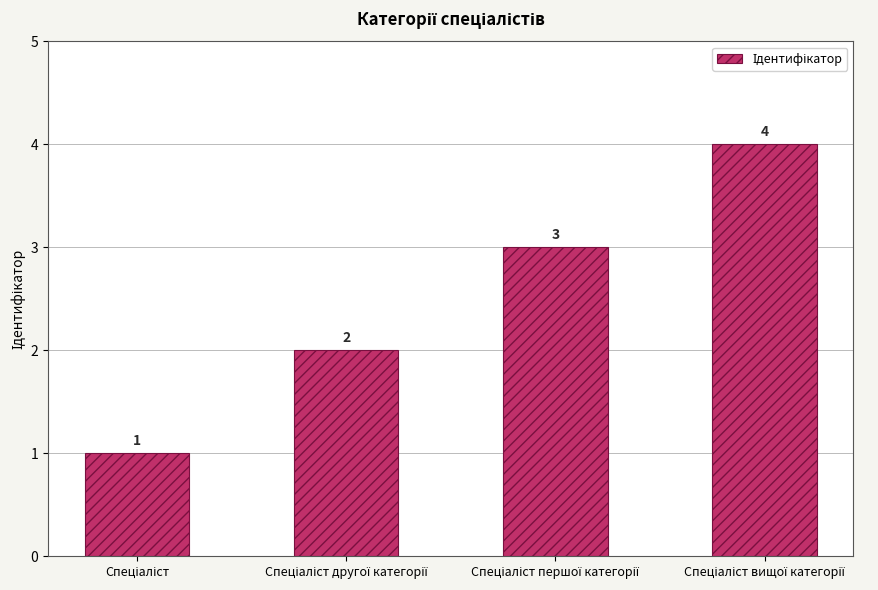

What is the difference between the maximum and minimum values?

3